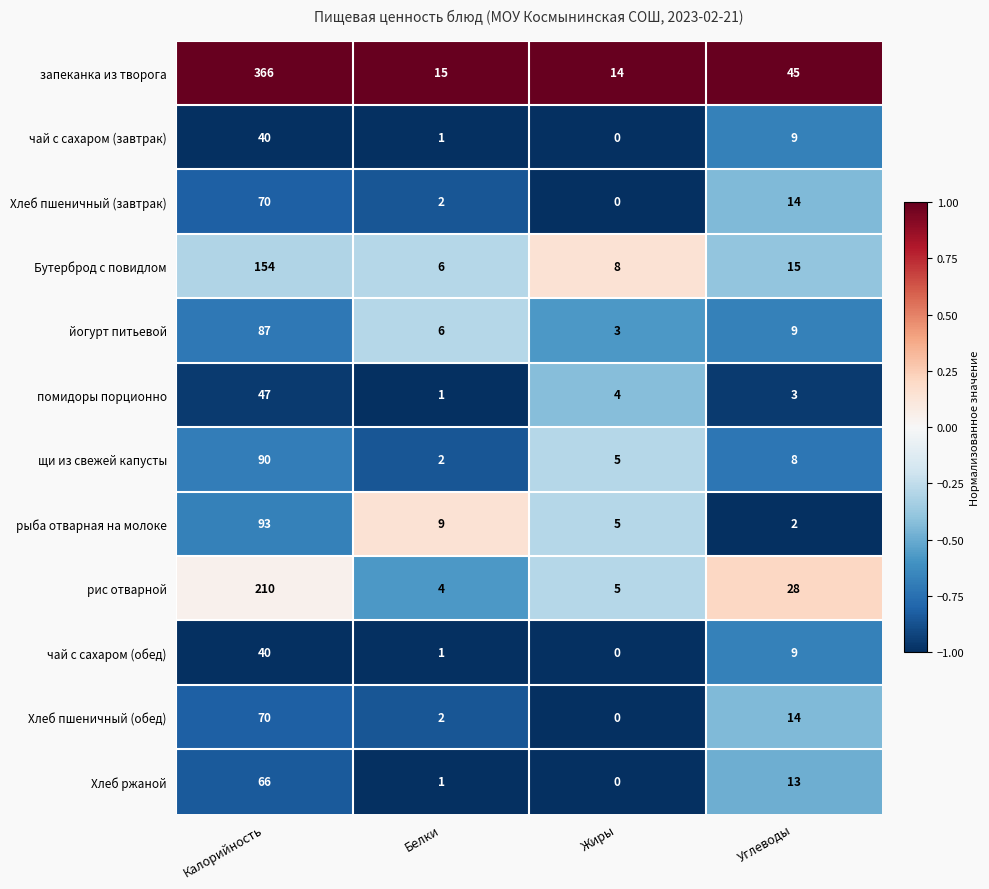

Rank the categories by рис отварной value from lowest to highest.

Белки, Жиры, Углеводы, Калорийность